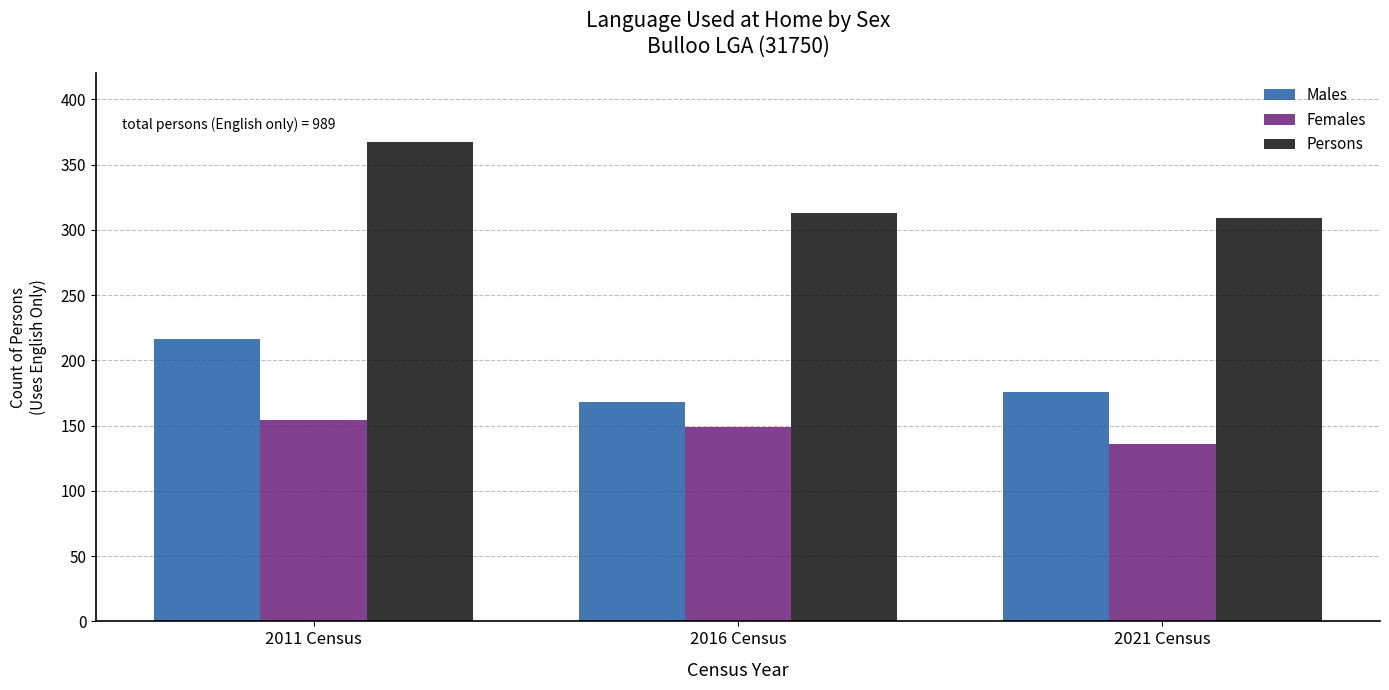

Reading left to right, extract all data points from this chart.

Males: 2011 Census=216	2016 Census=168	2021 Census=176
Females: 2011 Census=154	2016 Census=149	2021 Census=136
Persons: 2011 Census=367	2016 Census=313	2021 Census=309